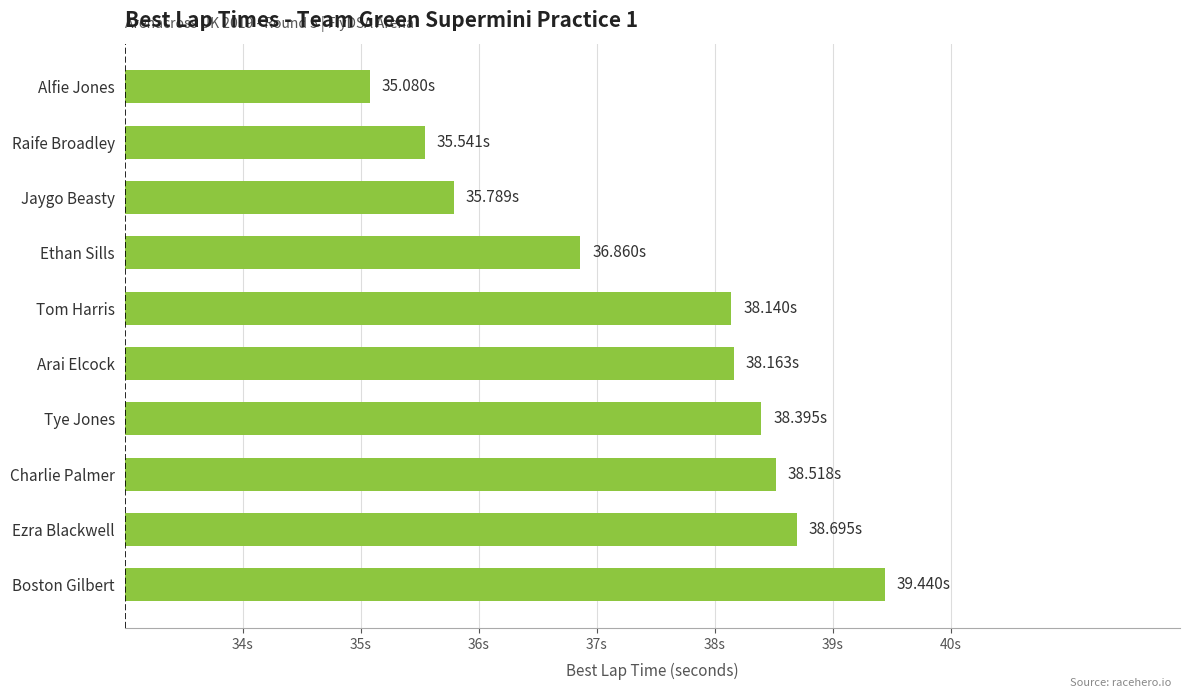

What is the difference between the second highest and second lowest values?

3.2